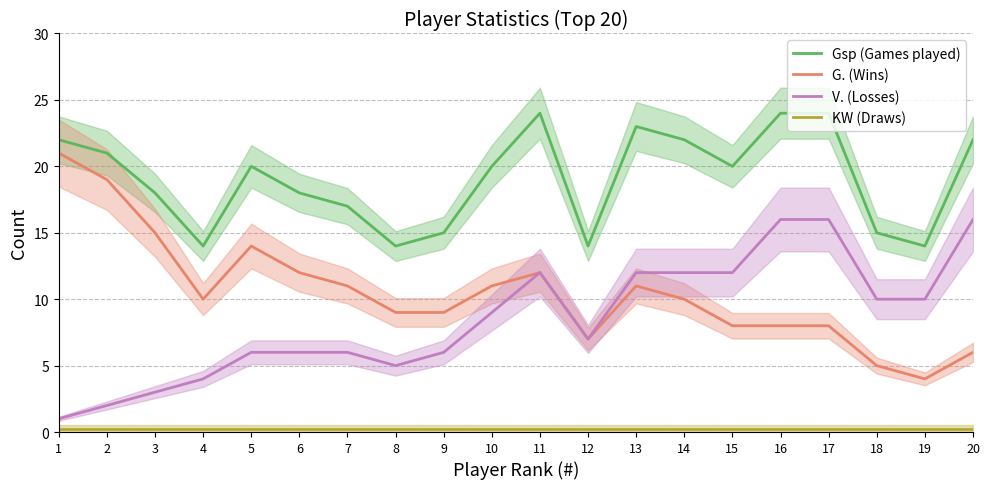

List the series in order of their peak value, lowest first.

KW (Draws), V. (Losses), G. (Wins), Gsp (Games played)